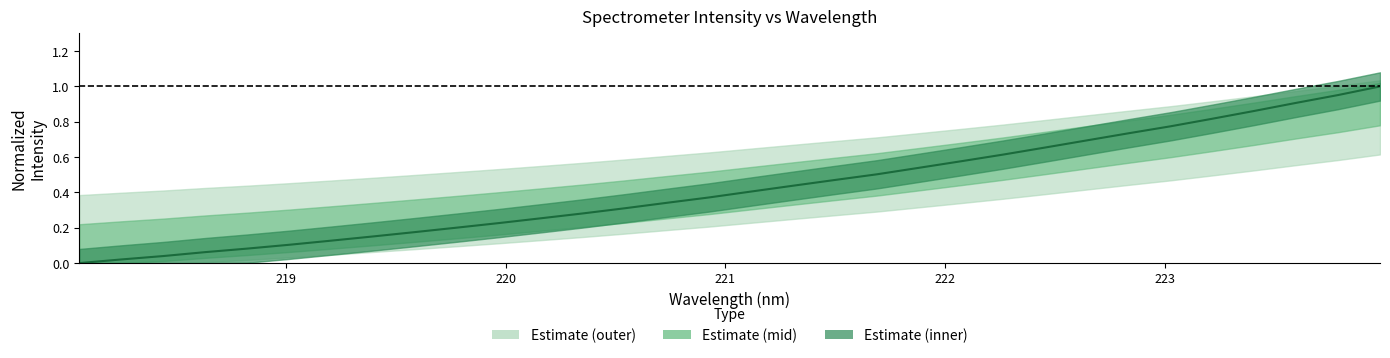

What is the sum of all values?

13.7